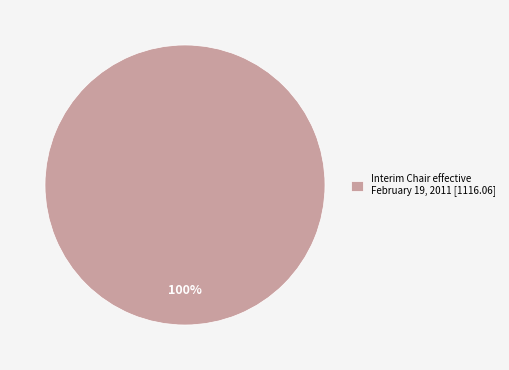

True or false: Interim Chair effective February 19, 2011 [1116.06] accounts for 100% of the total.

True